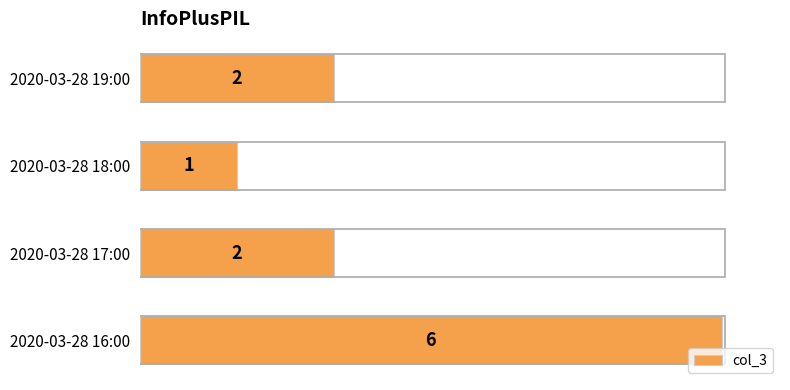

At which category does the chart reach its minimum across all series?

2020-03-28 18:00